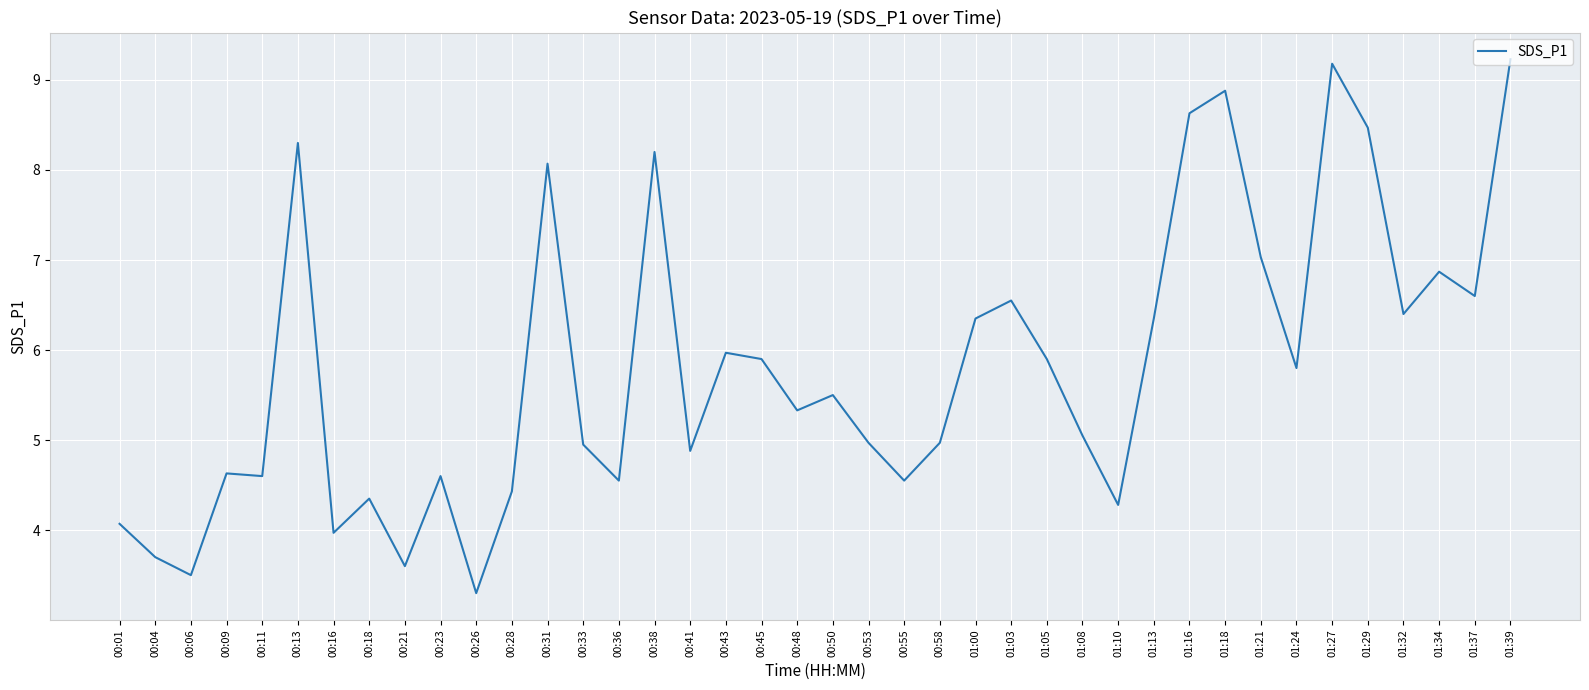

What is the sum of all values?

232.5